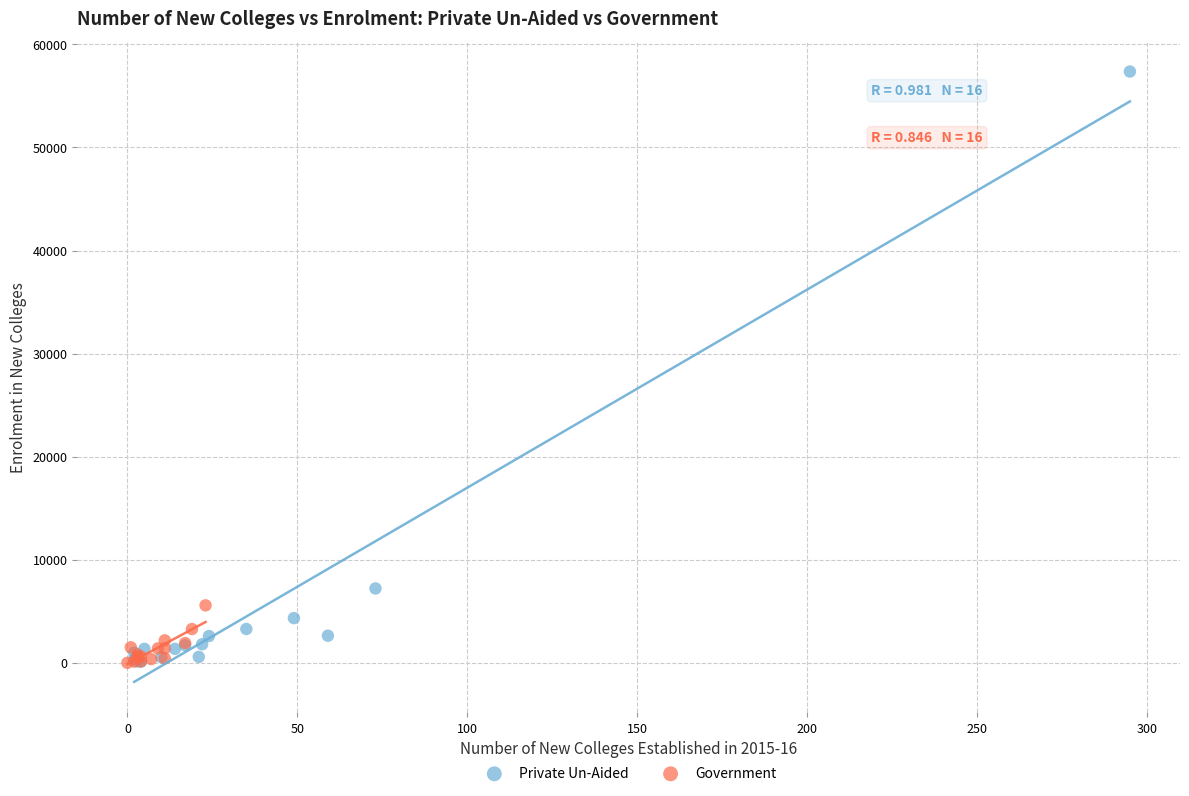

Which series contains the highest Y value?

Private Un-Aided